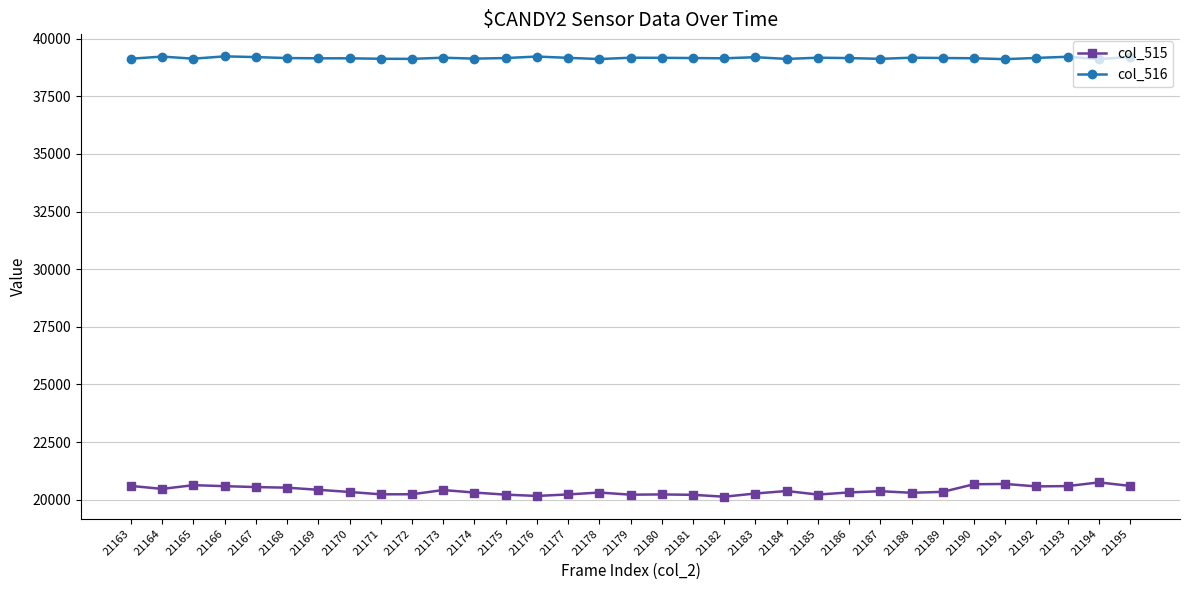

Does the chart display data point markers on the line(s)?

Yes